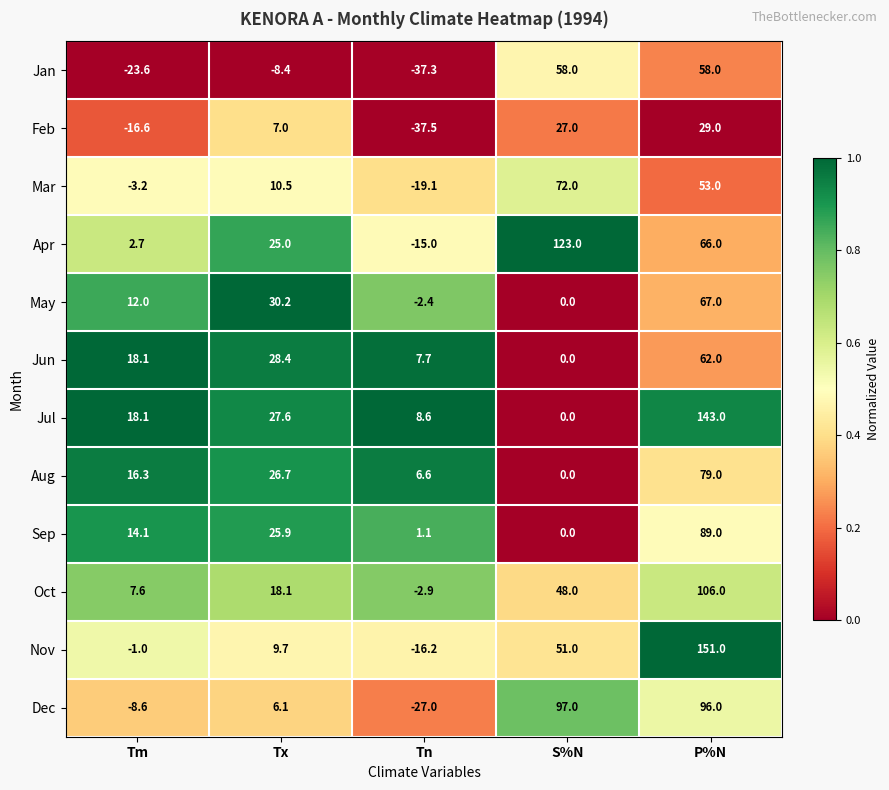

The Nov series shows 15.1 at S%N. True or false?

False